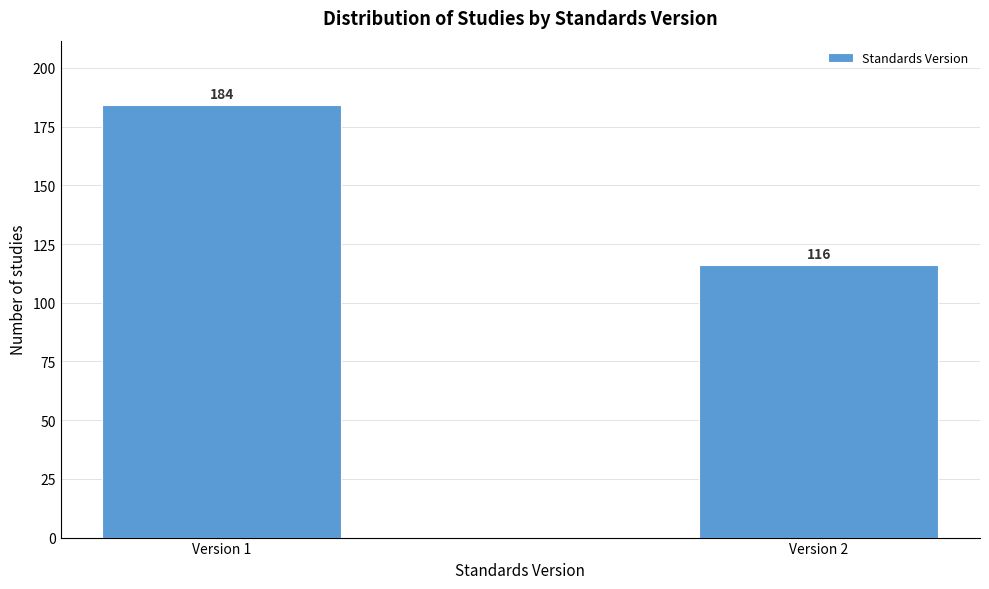

Reading left to right, transcribe all the data shown in this chart.

Version 1=184	Version 2=116